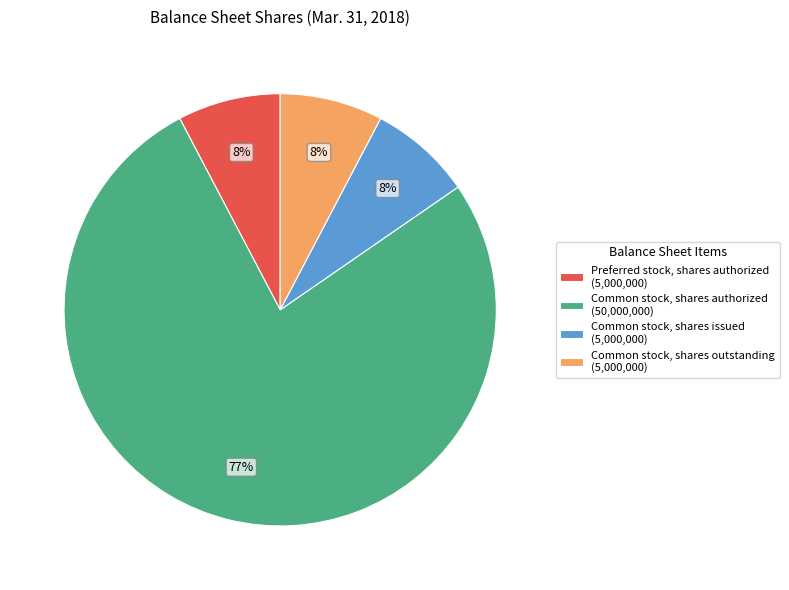

Approximately how many times larger is the value at Common stock, shares issued (5,000,000) compared to Preferred stock, shares authorized (5,000,000)?

1.0